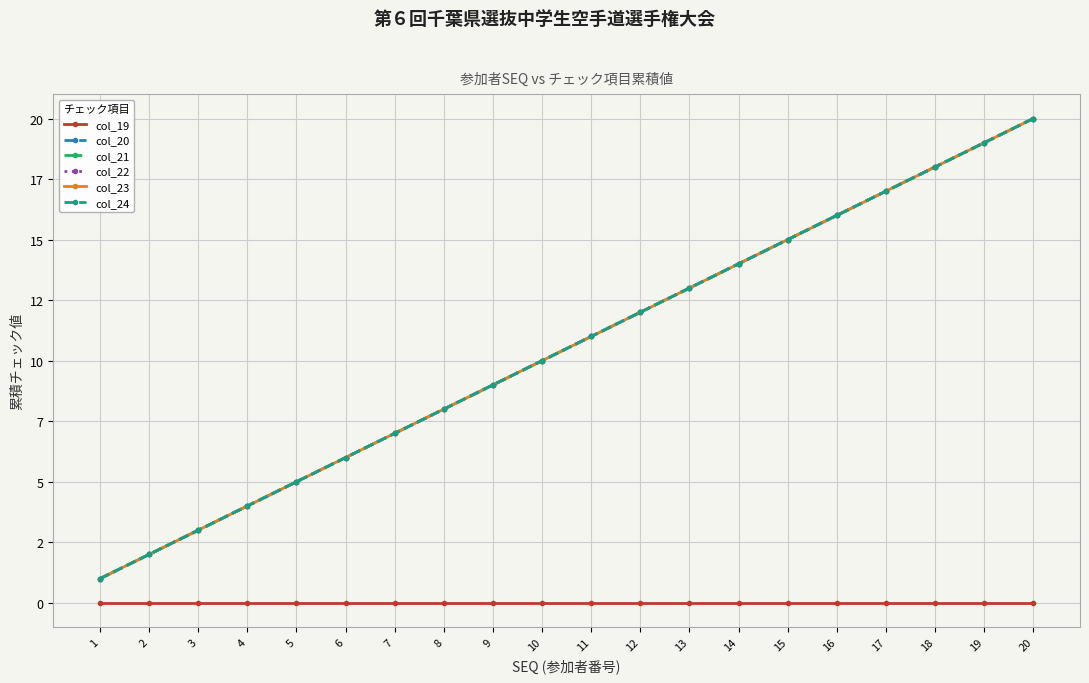

Is this an area chart (filled region under the line)?

No